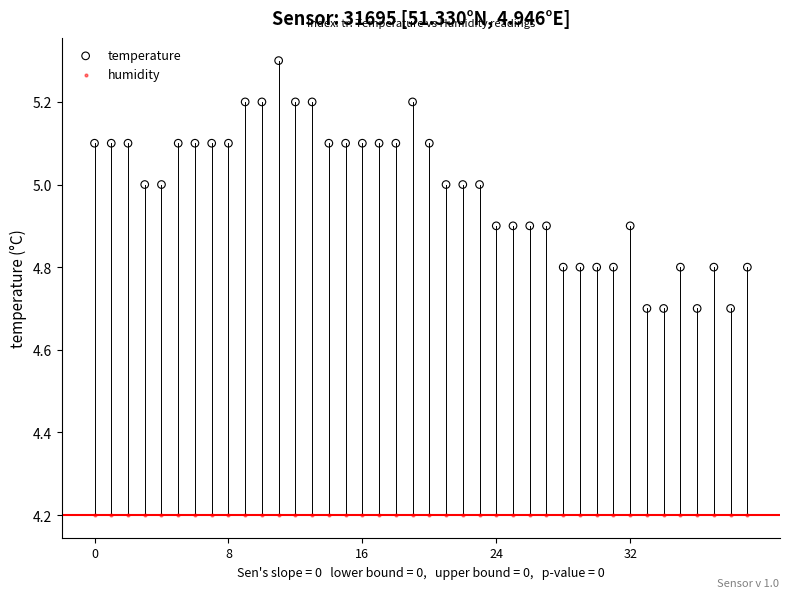

Which series contains the highest Y value?

temperature